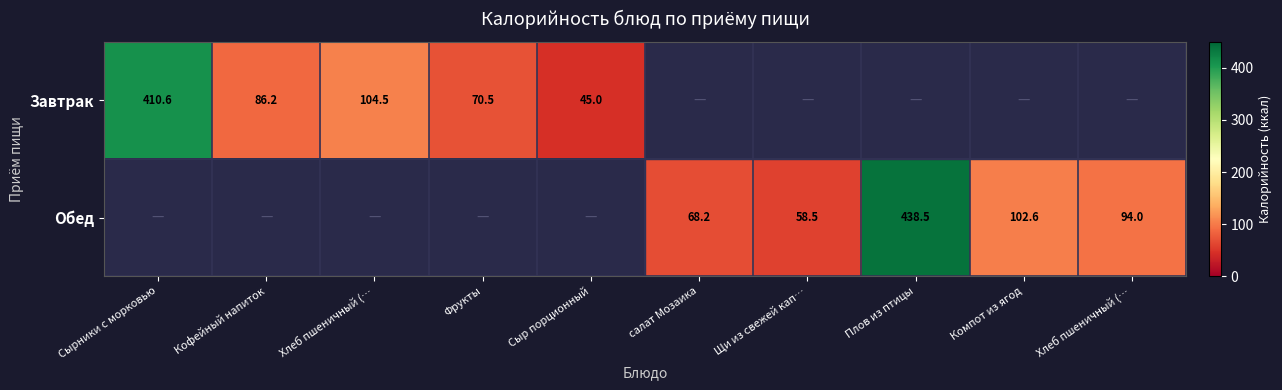

What is the approximate value of Обед at Компот из ягод?

102.6